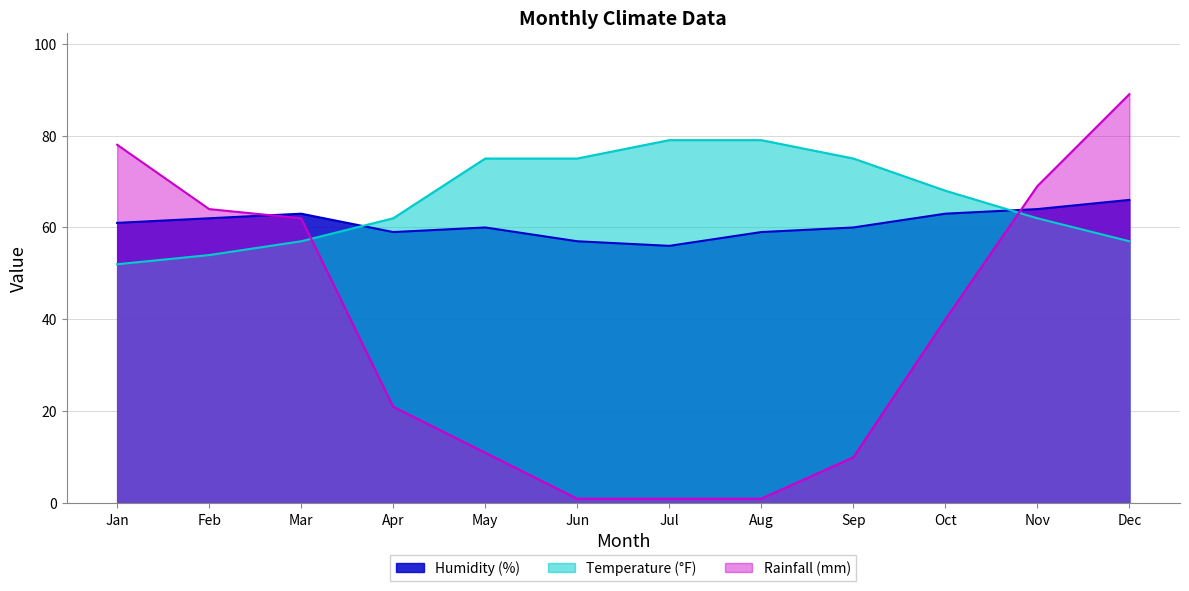

Which has a higher value, Nov or Jun?

Nov